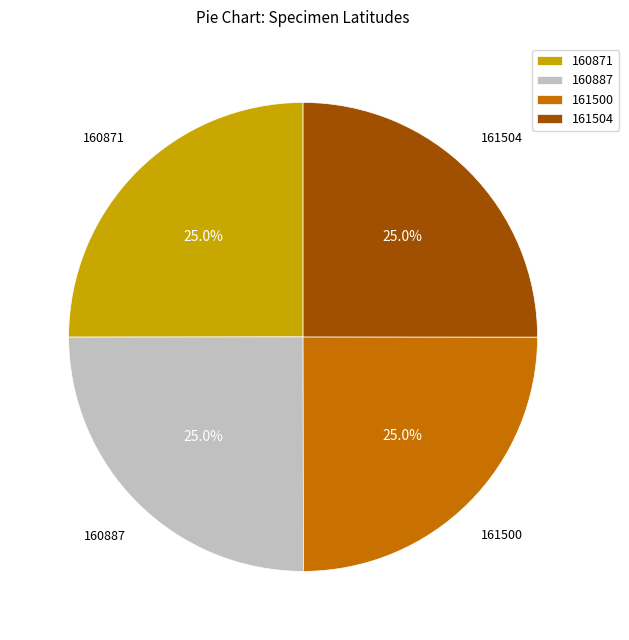

What percentage is the 161504 slice, to the nearest percent?

25%